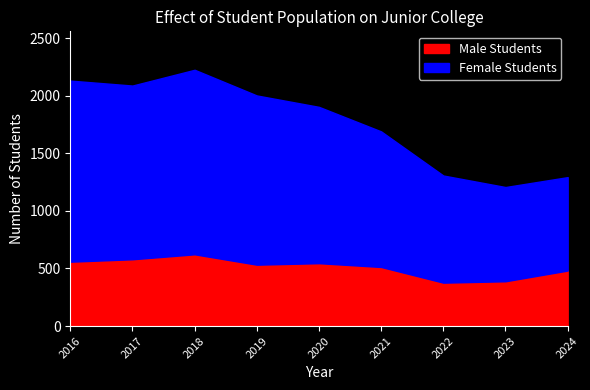

Is it true that Male Students equals 738 at 2024?

False